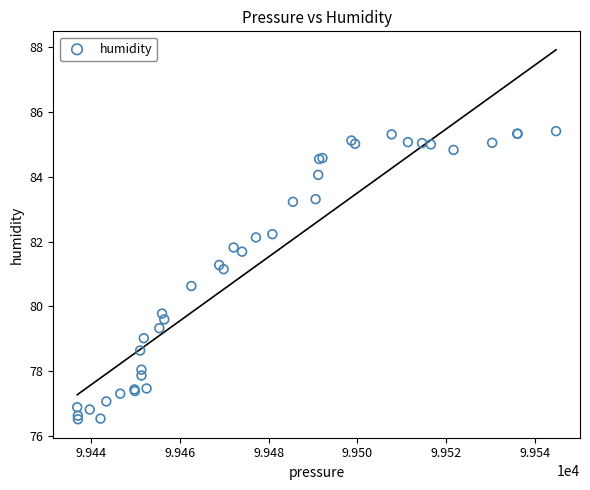

What Y value in the scatter plot is closest to 80?

79.8